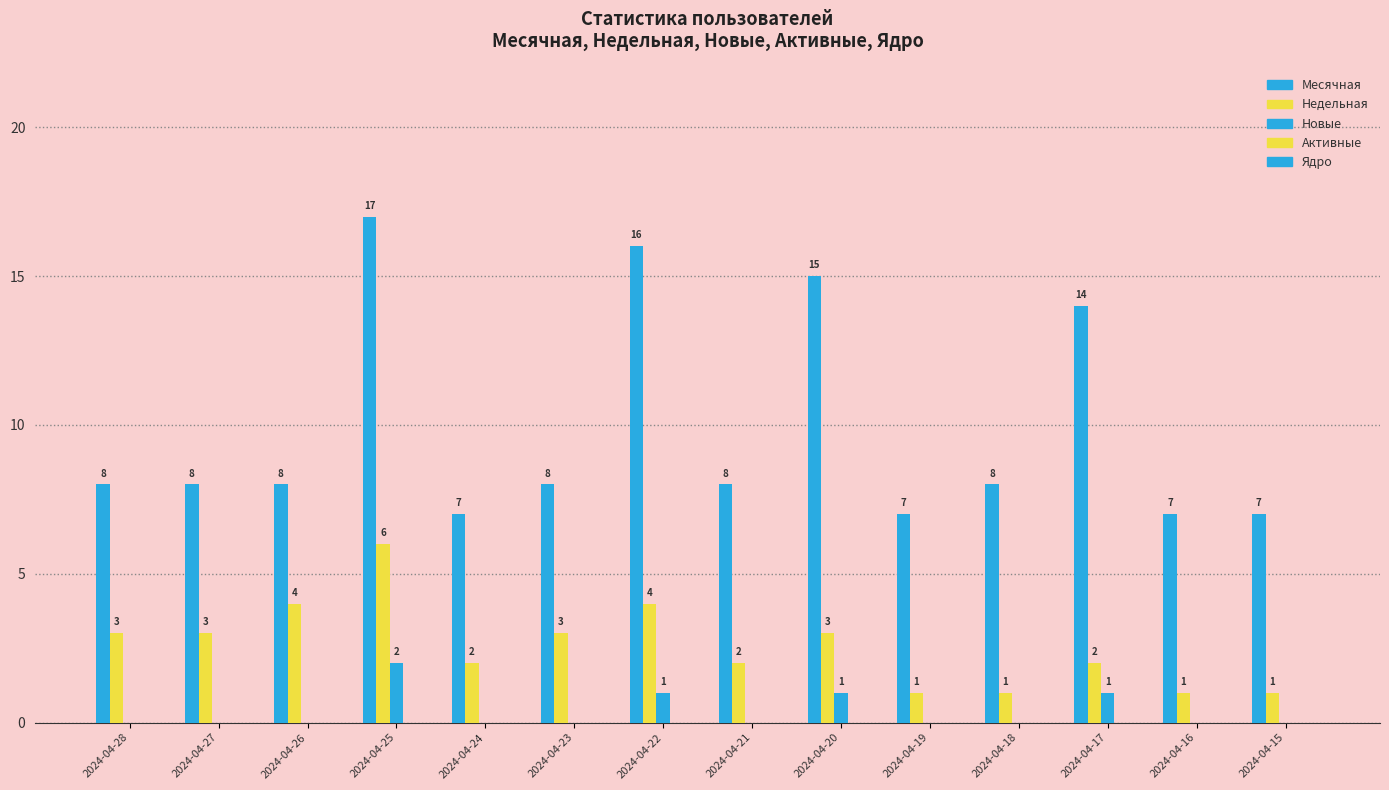

How many data points does each series have?

14